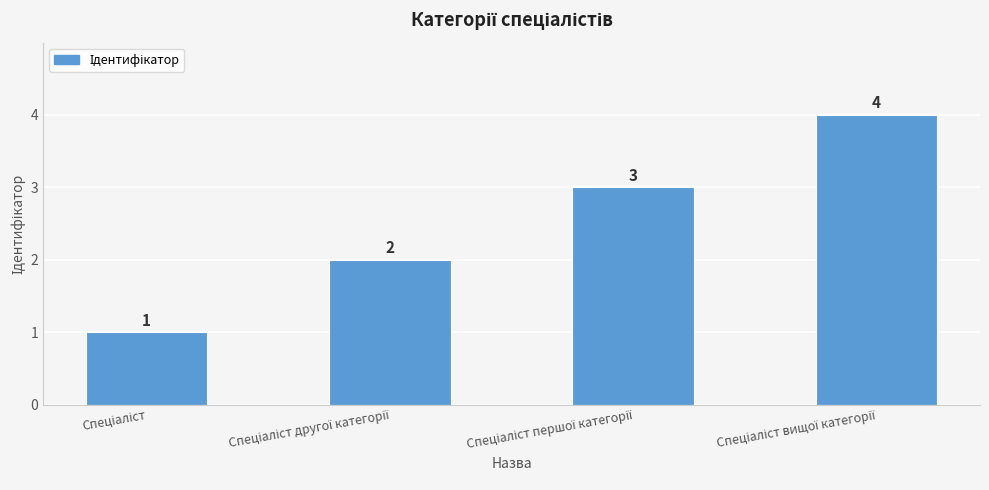

What is the greatest value displayed?

4